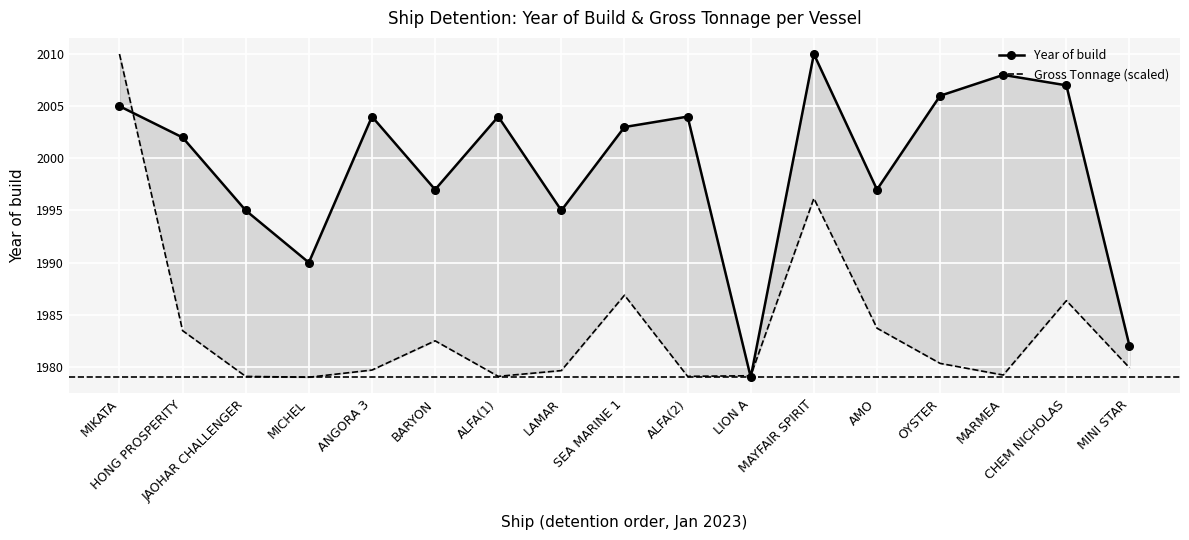

At which label does Year of build reach its minimum?

LION A